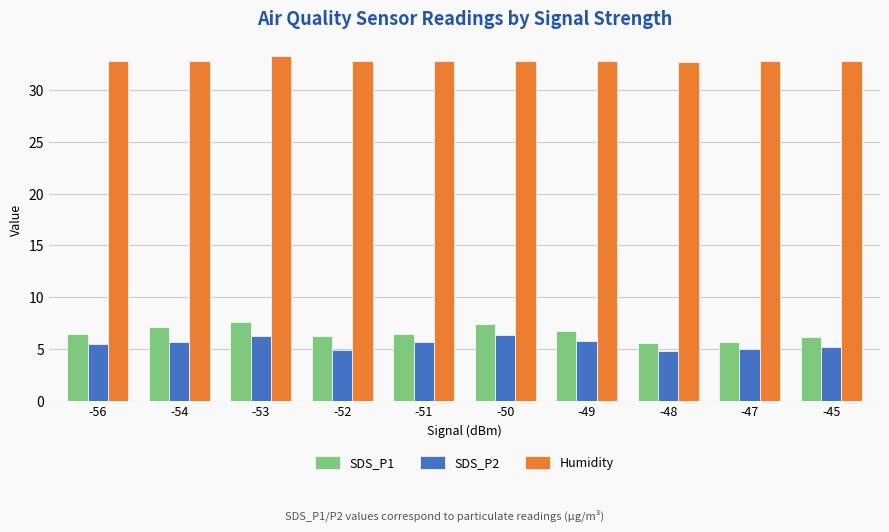

Which series has the largest total across all categories?

Humidity